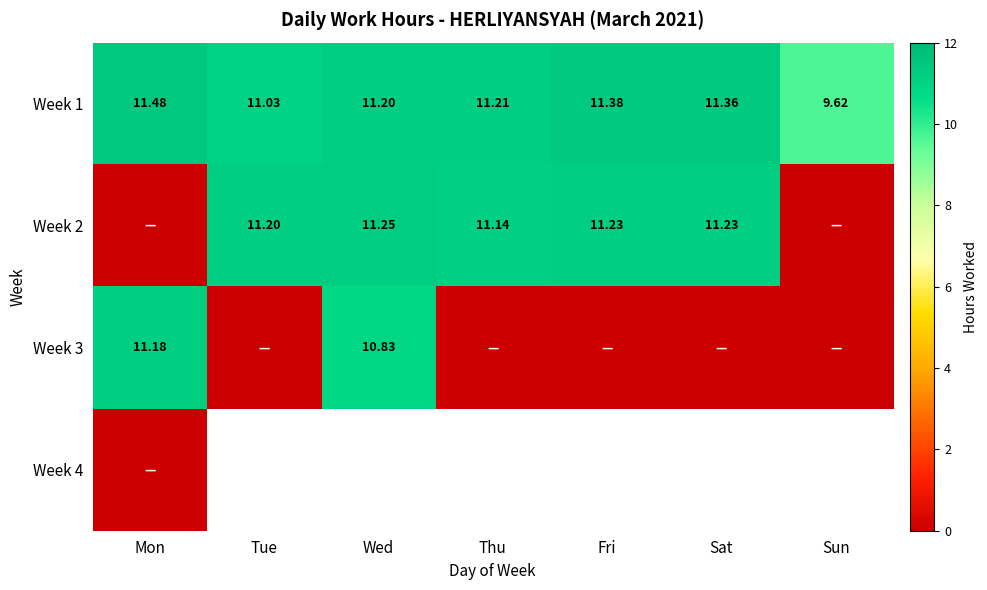

Is the value of Week 3 at Wed greater than the value of Week 1 at Sat?

No